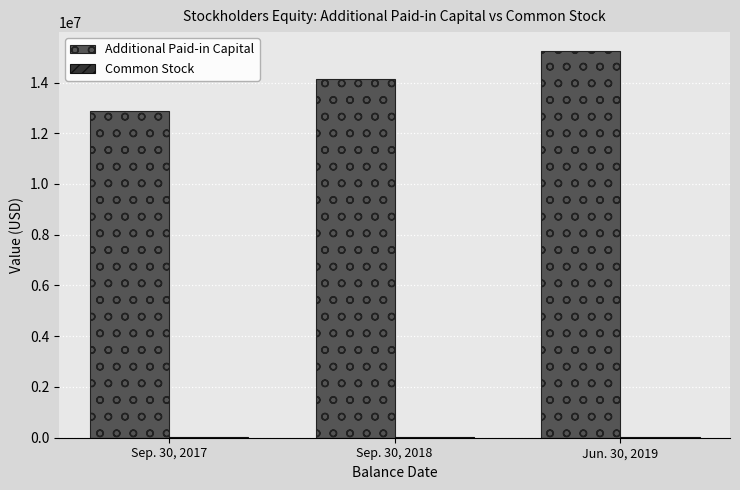

What is the maximum value shown in the chart?

15224816